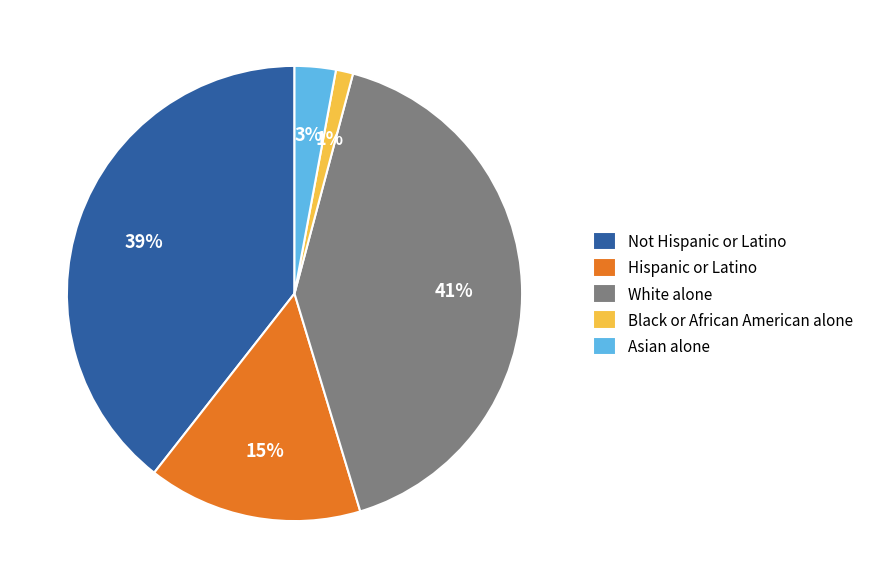

How many segments does this pie chart have?

5